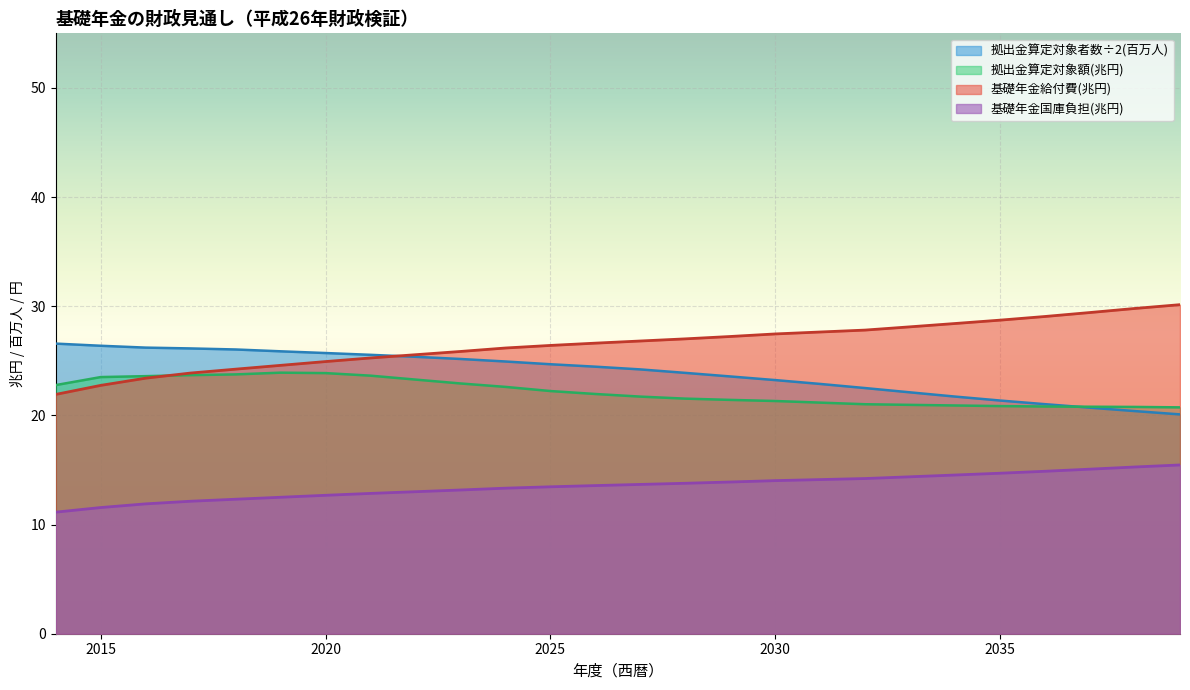

Where is 拠出金算定対象者数(百万人) nearest to the value 23?

2031